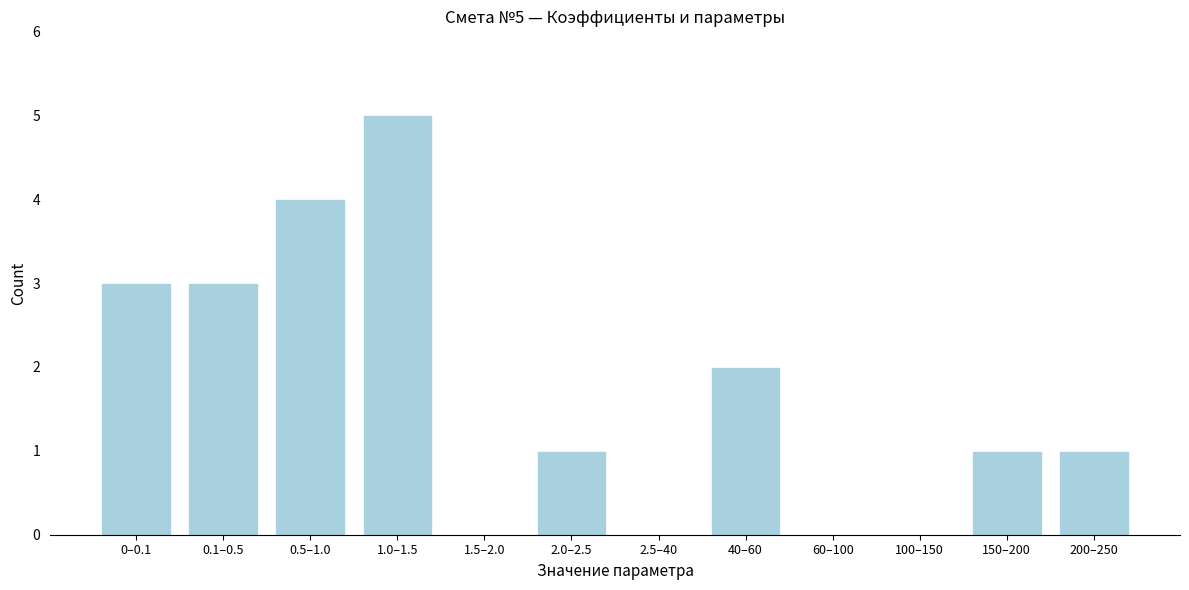

Reading left to right, what are all the values shown in this chart?

0–0.1=3	0.1–0.5=3	0.5–1.0=4	1.0–1.5=5	1.5–2.0=0	2.0–2.5=1	2.5–40=0	40–60=2	60–100=0	100–150=0	150–200=1	200–250=1